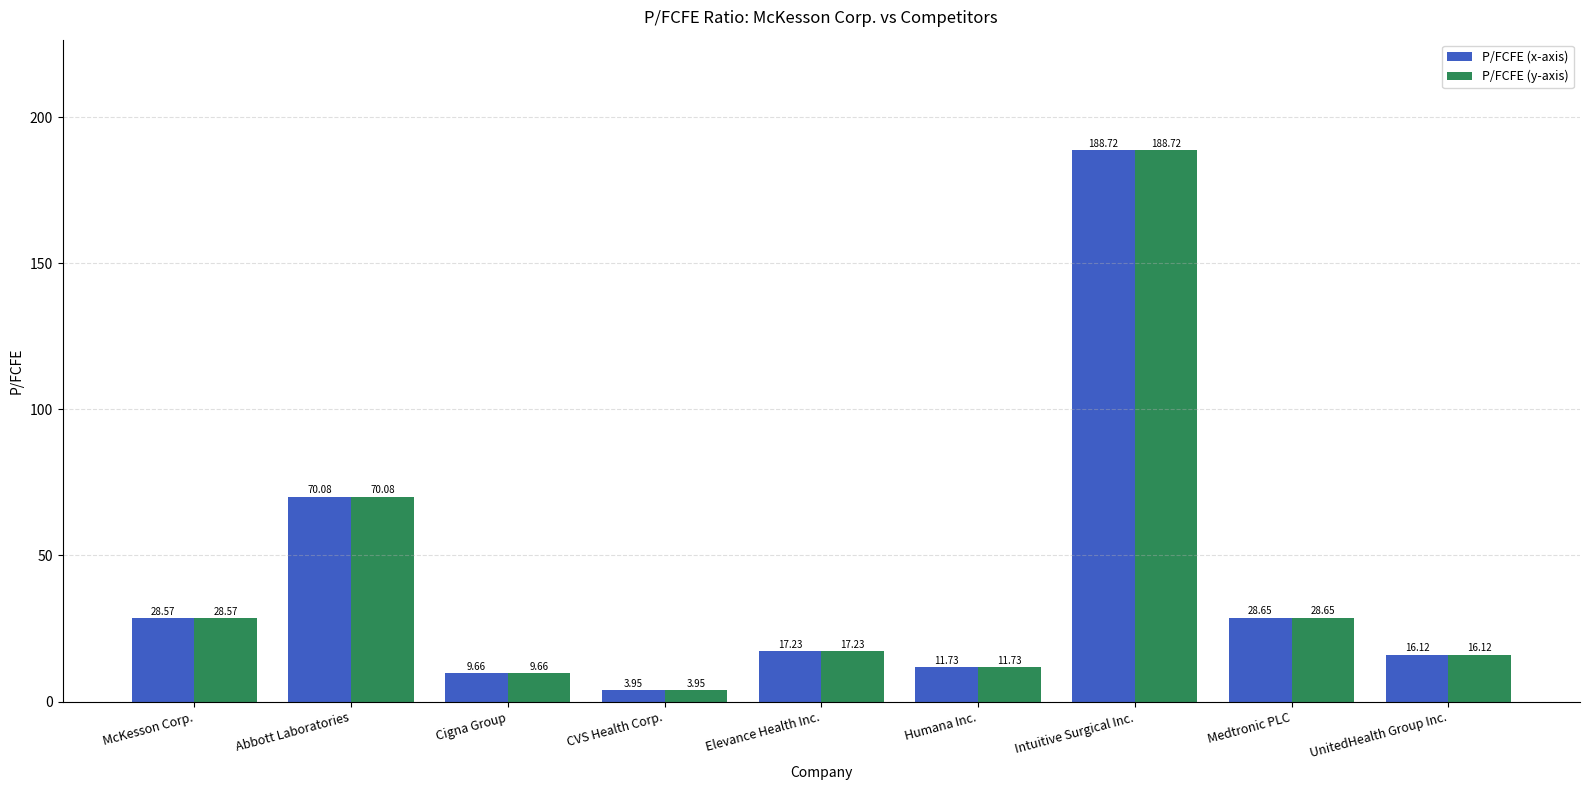

What is the maximum value for P/FCFE (x-axis)?

188.7